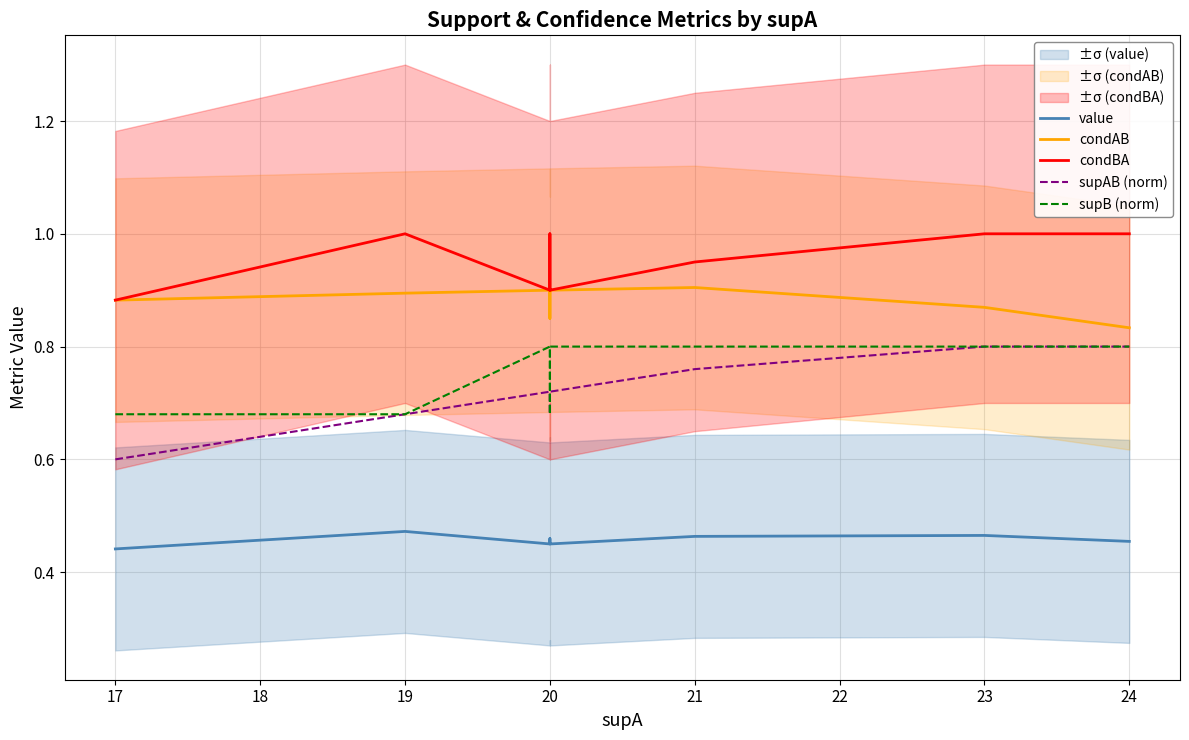

What are all the series names shown in the legend?

value, condAB, condBA, supAB (norm), supB (norm)